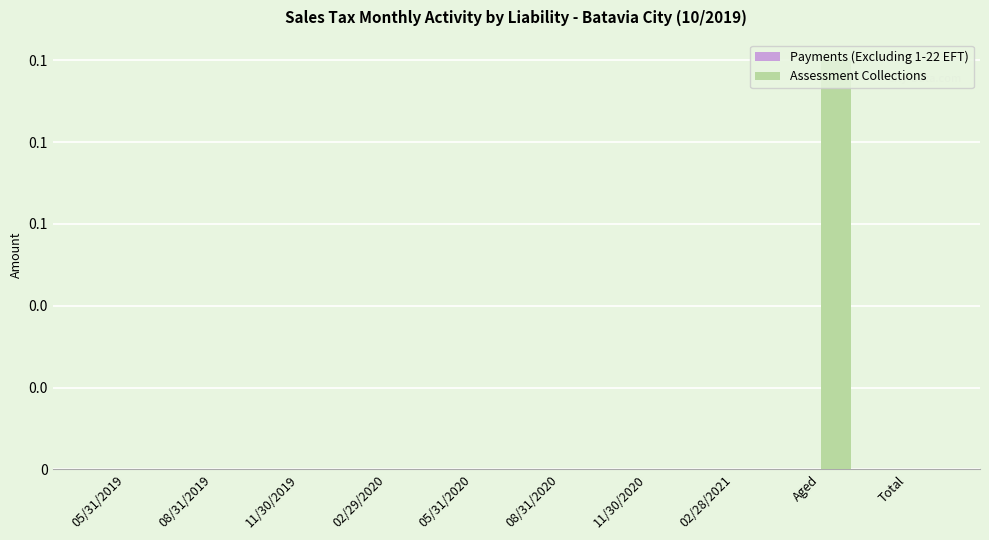

Are the bars horizontal?

No